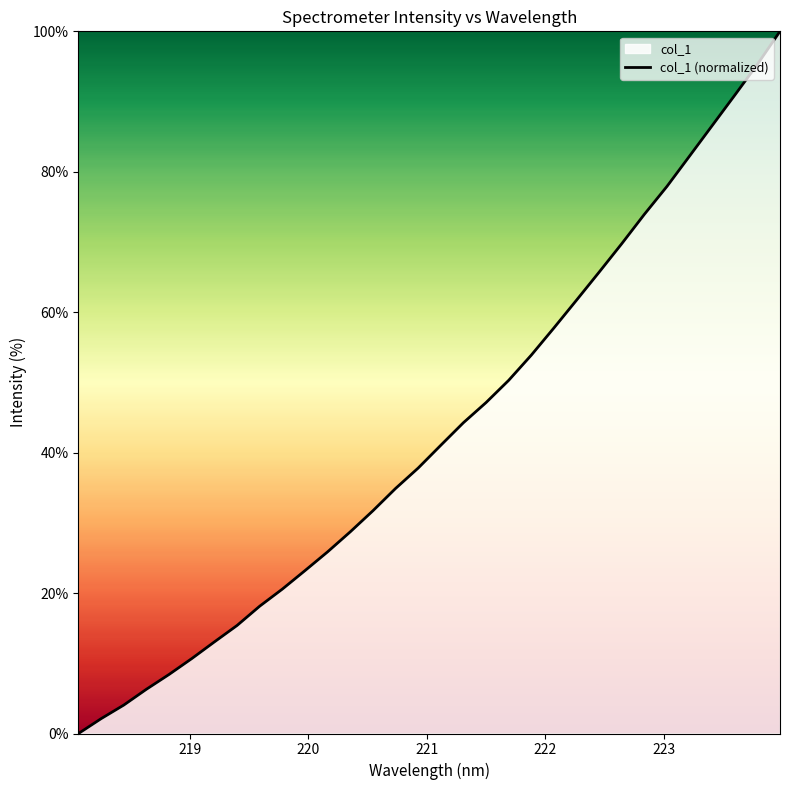

What is the difference between the maximum and minimum values?

100.0